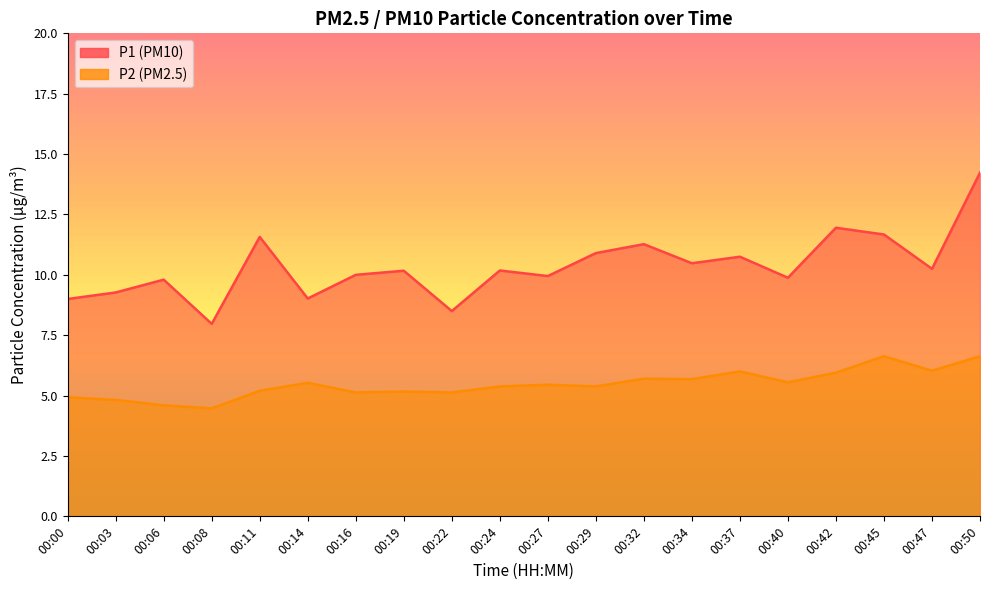

What is the difference between the highest and lowest values at 00:14?

3.5